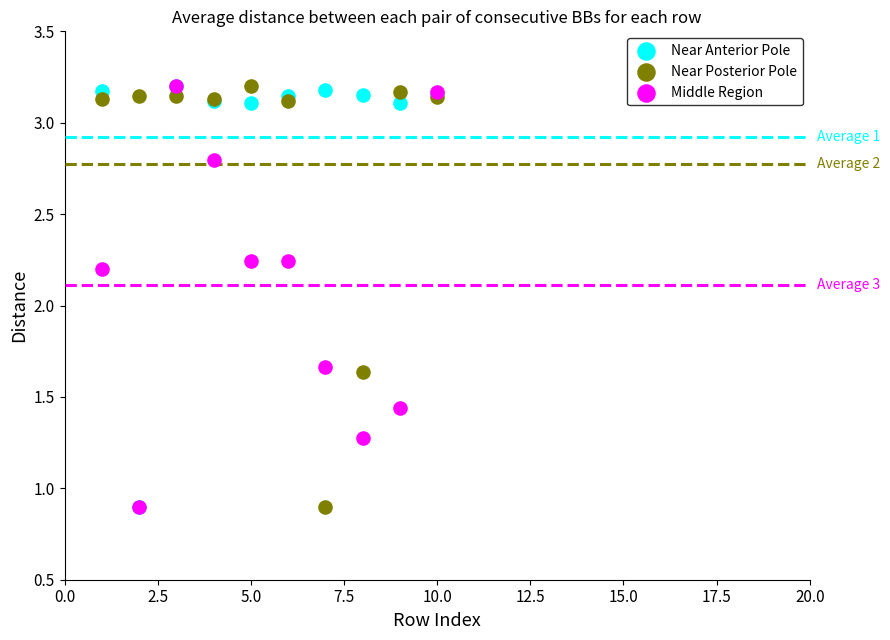

In the Near Anterior Pole series, what Y value is closest to 2?

0.9